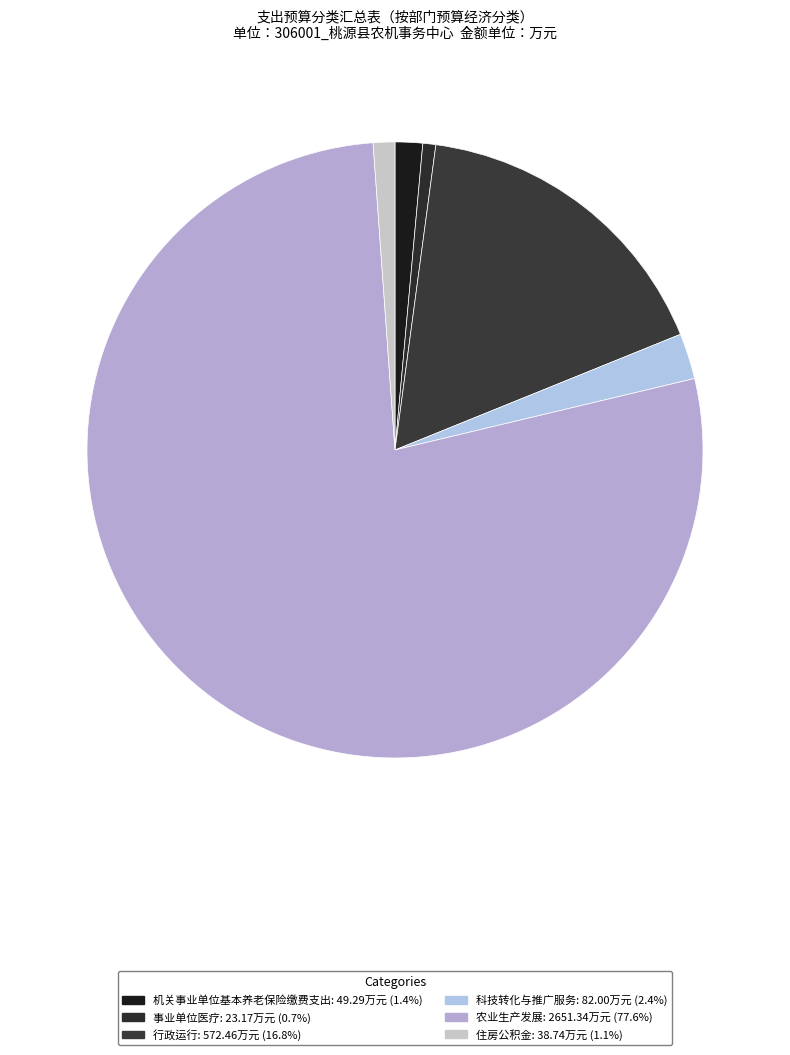

How many segments does this pie chart have?

6